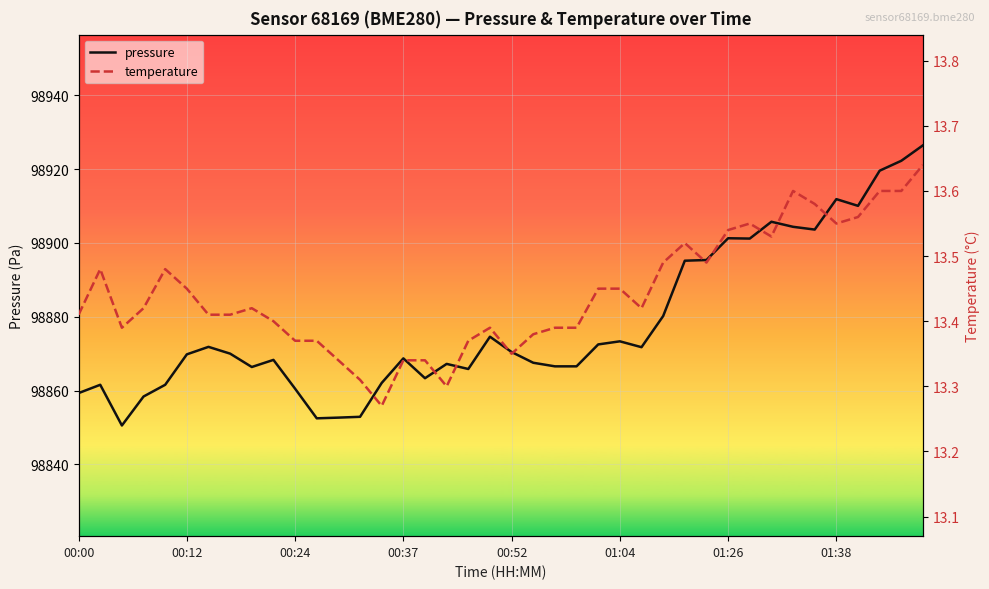

What is the spread (max minus min) of values at 32?

98892.2